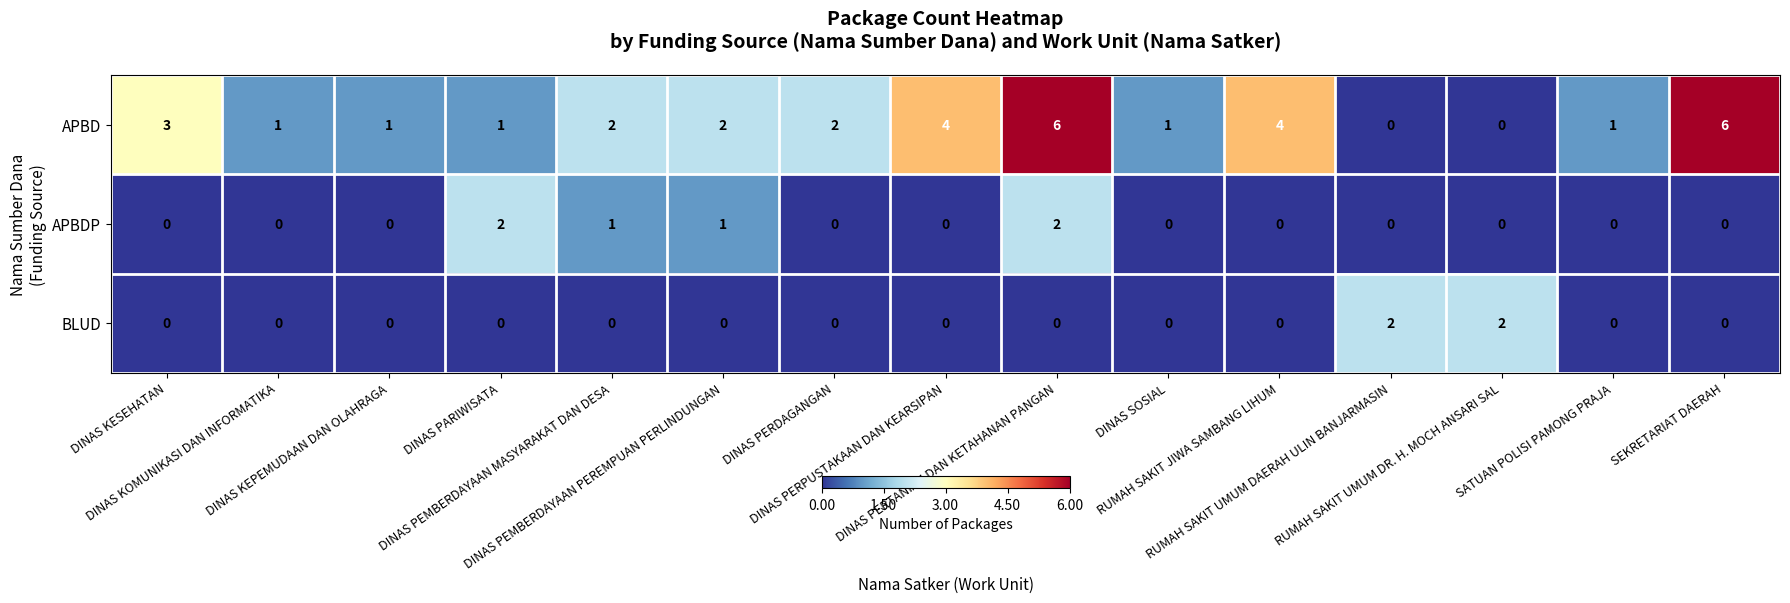

Which series has the largest total across all categories?

APBD